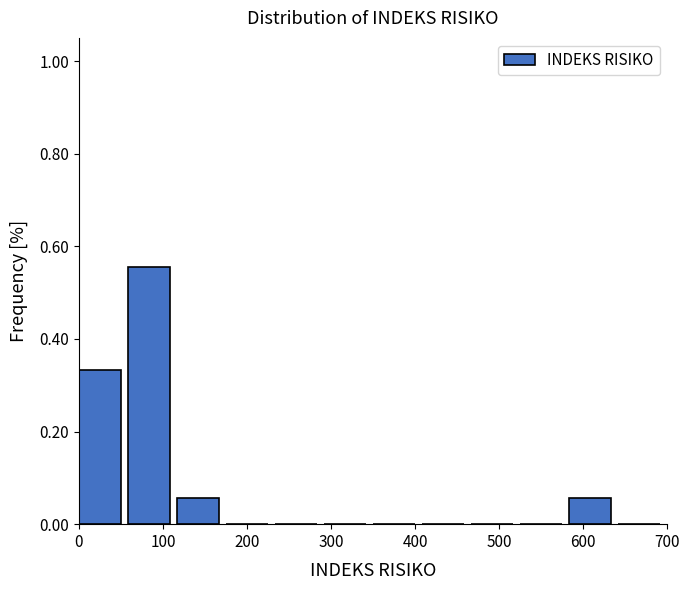

Reading left to right, transcribe this chart: for each bar, give the range it covers on the x-axis and its height. Neither the bar edges nor the heights are printed on the chart, so give them approximately, as read against the axes.

0 to 60: 0.34
60 to 120: 0.56
120 to 180: 0.06
180 to 230: 0
230 to 290: 0
290 to 350: 0
350 to 410: 0
410 to 470: 0
470 to 530: 0
530 to 580: 0
580 to 640: 0.06
640 to 700: 0